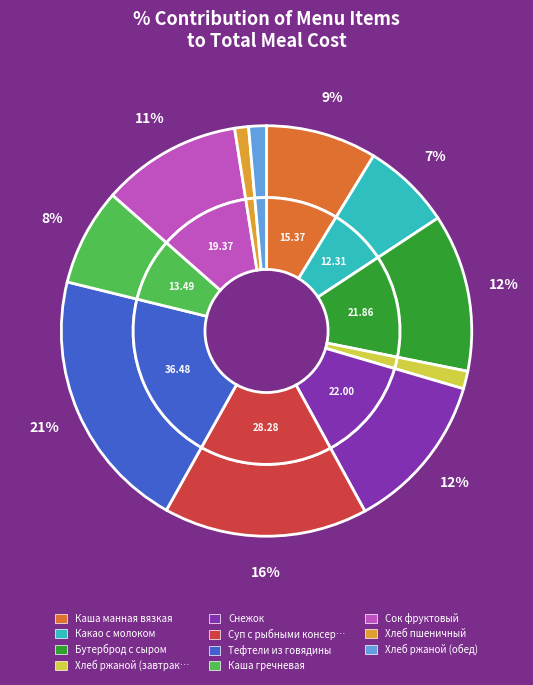

True or false: Хлеб ржаной (завтрак) accounts for 1% of the total.

True